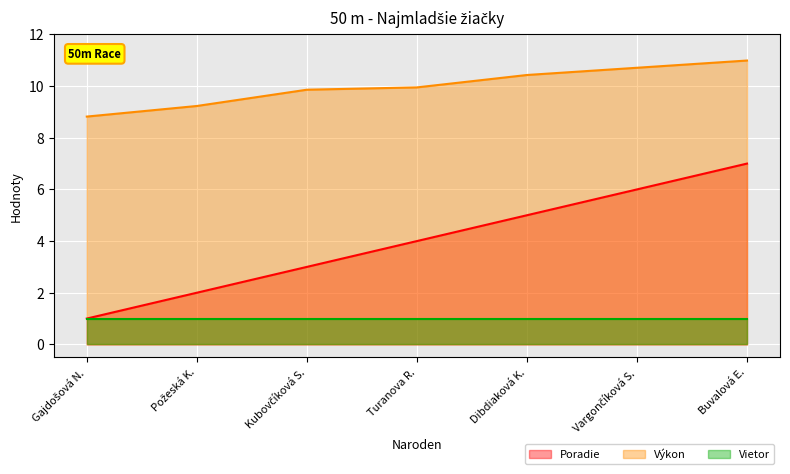

Does the chart display data point markers on the line(s)?

No